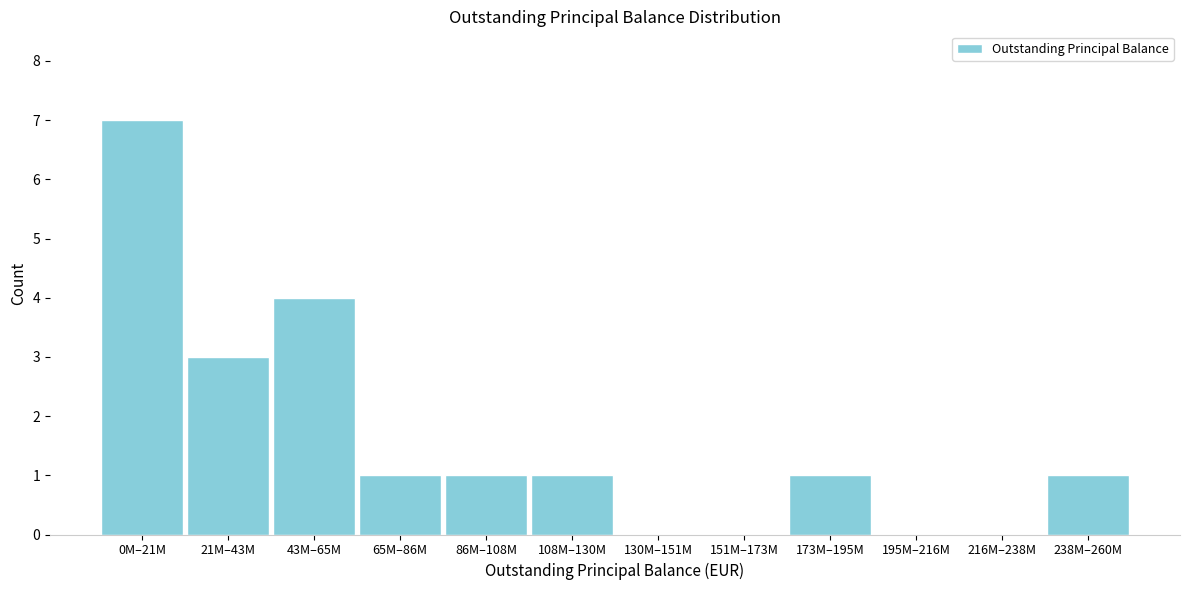

Reading right to left, what are all the values shown in this chart?

238M–260M=1	216M–238M=0	195M–216M=0	173M–195M=1	151M–173M=0	130M–151M=0	108M–130M=1	86M–108M=1	65M–86M=1	43M–65M=4	21M–43M=3	0M–21M=7